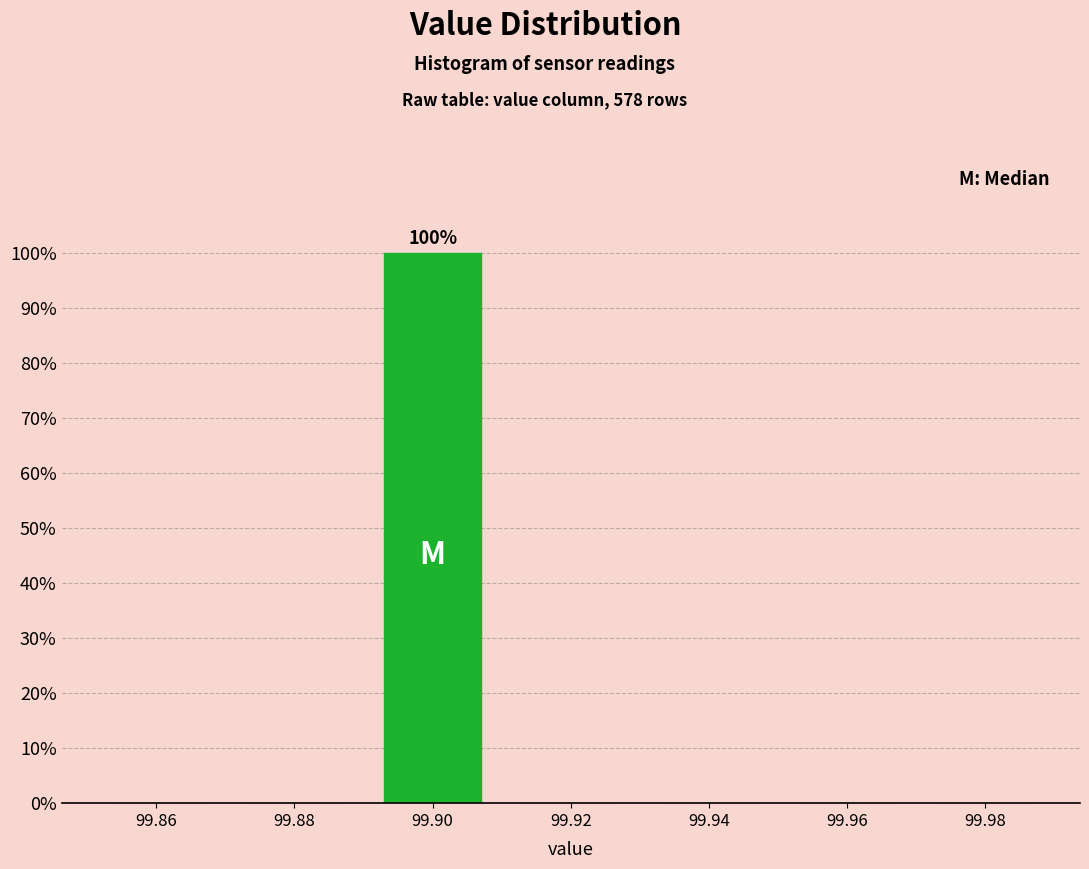

Over which range of the x-axis is the bar tallest?

99.89 to 99.91